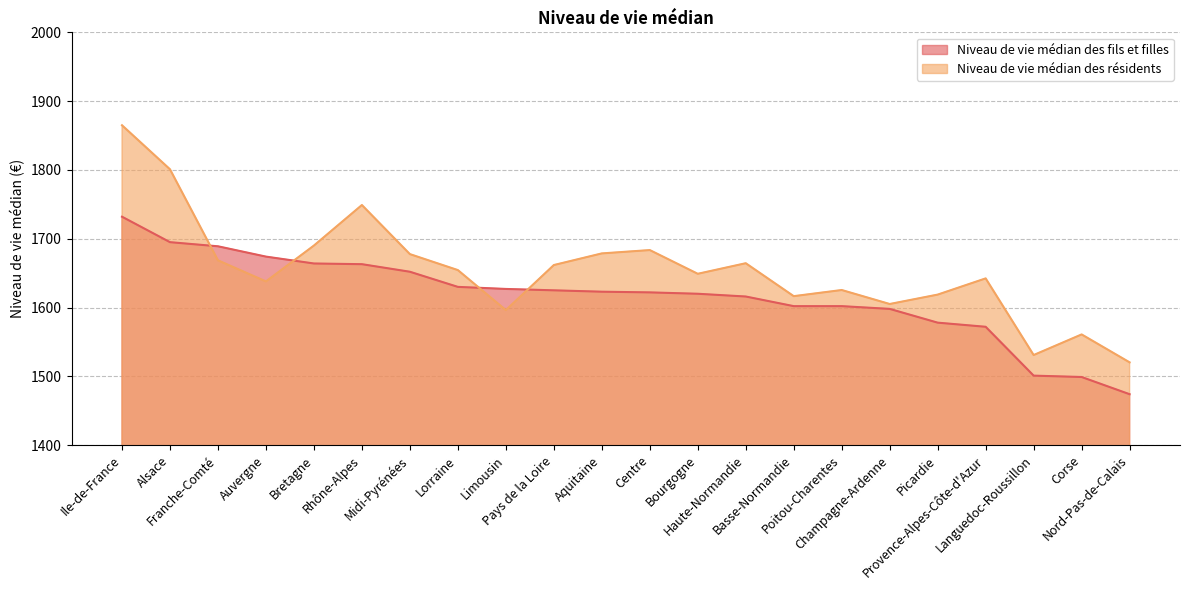

Between which two adjacent categories do Niveau de vie médian des fils et filles and Niveau de vie médian des résidents first intersect?

Alsace and Franche-Comté